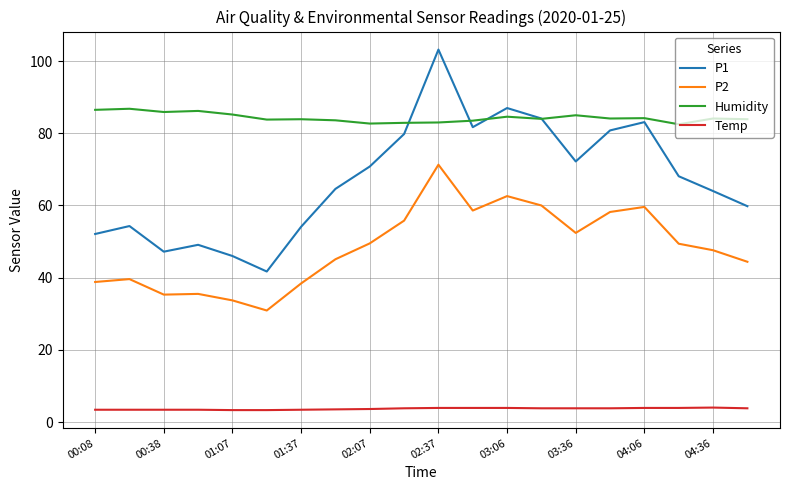

Which series has the largest total across all categories?

Humidity